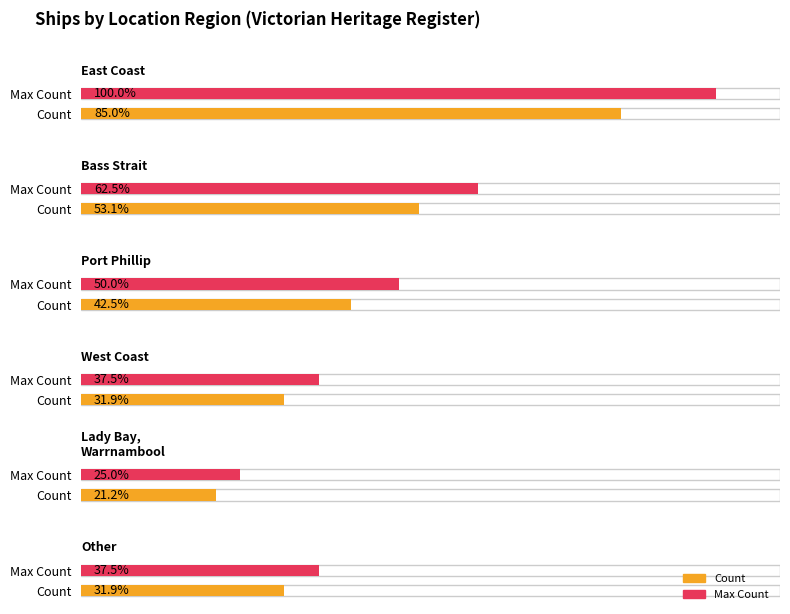

How many categories are shown in the chart?

6